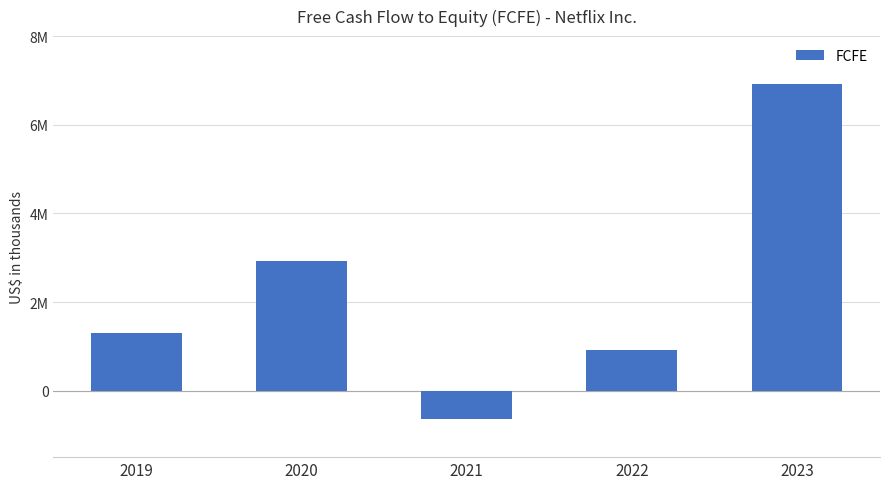

Read the value at 2019, to the nearest 100.

1292800